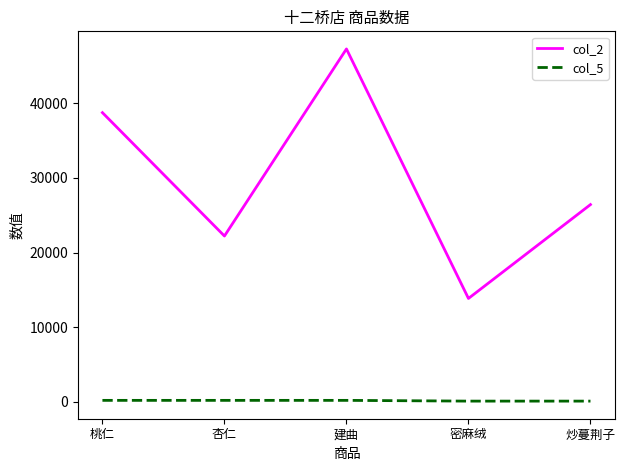

True or false: col_2 and col_5 cross at least once.

False